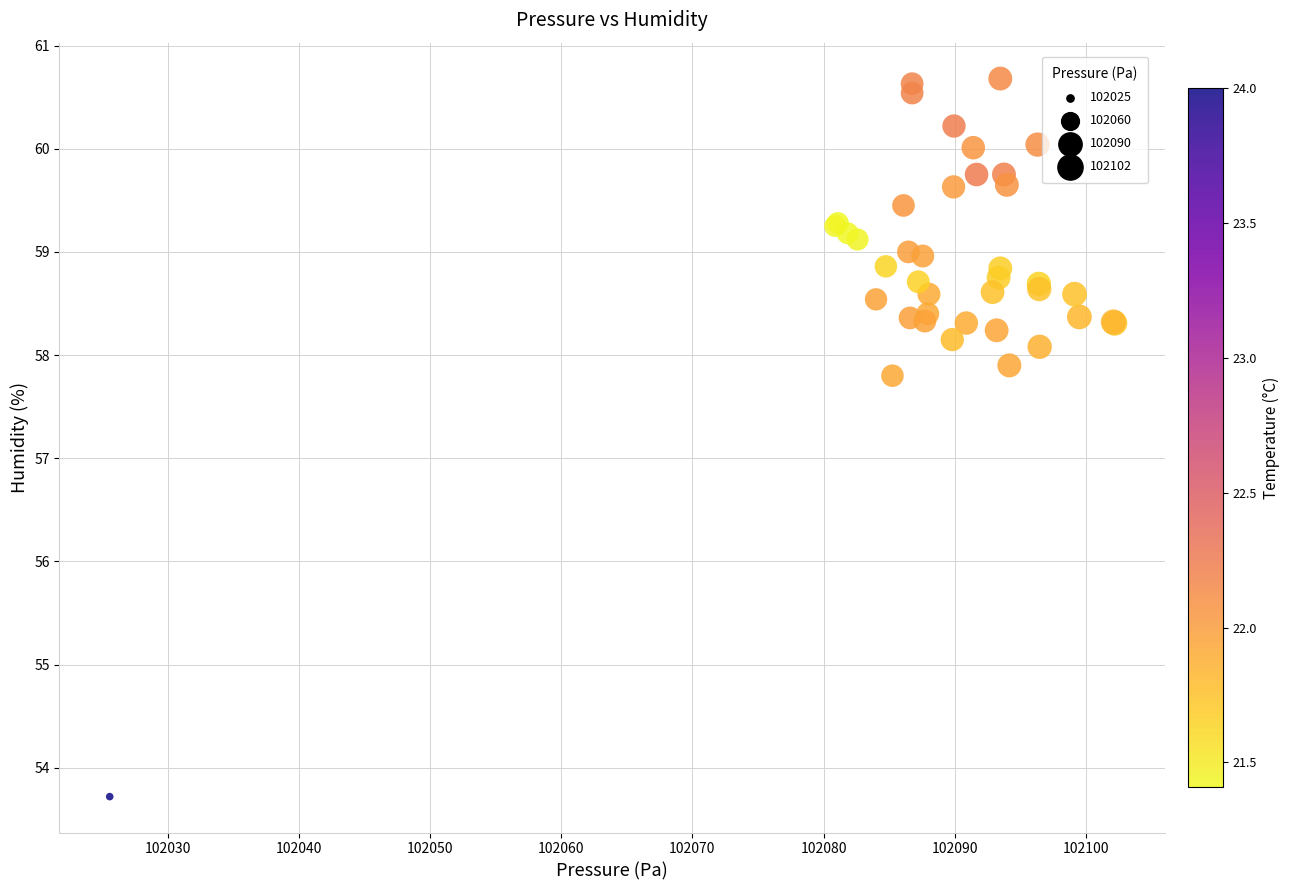

What Y value in the scatter plot is closest to 57?

57.8